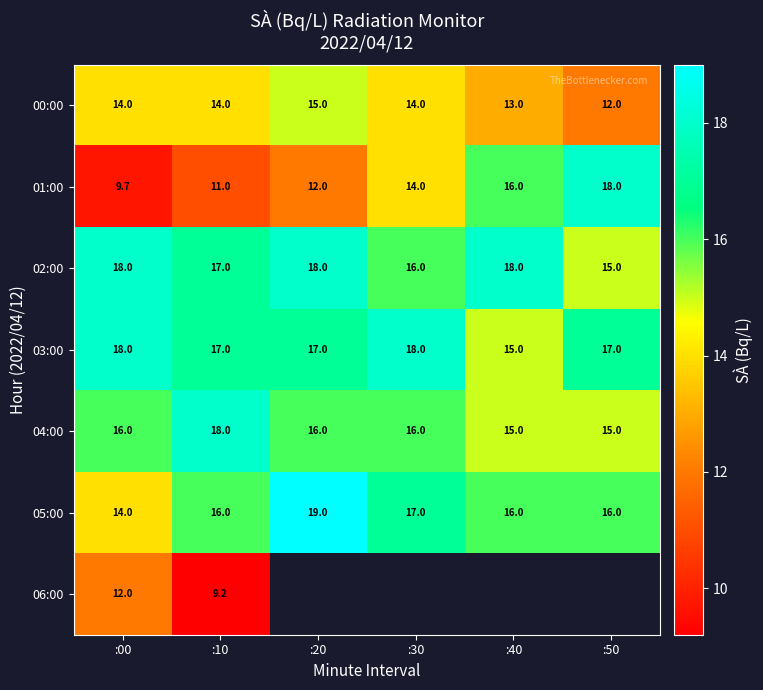

What is the difference between the 01:00 values at :20 and :50?

6.0